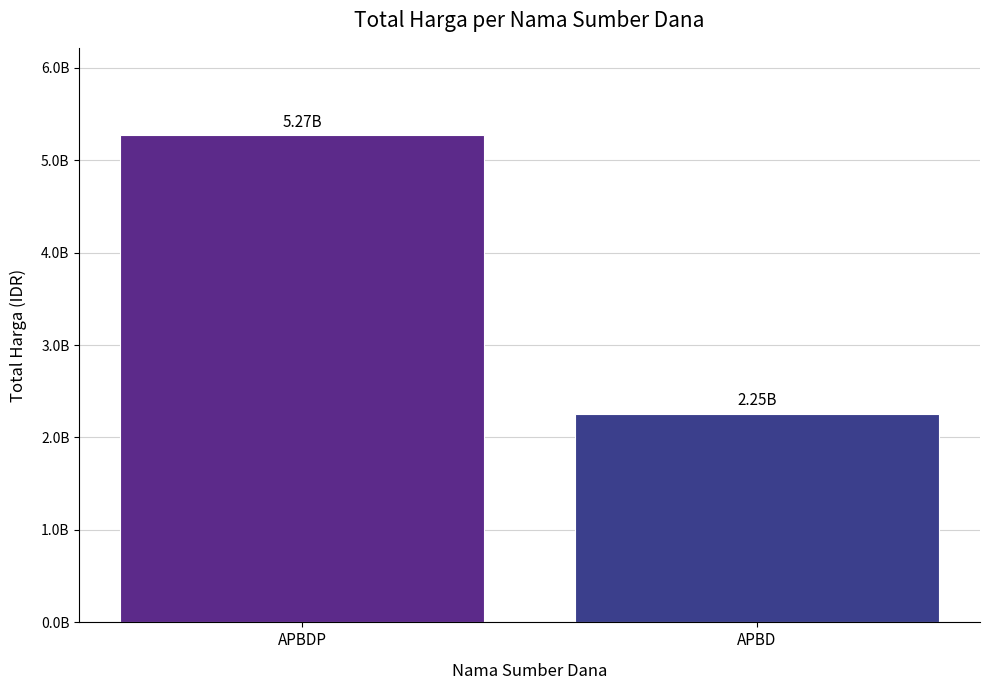

Rank the categories by value from lowest to highest.

APBD, APBDP